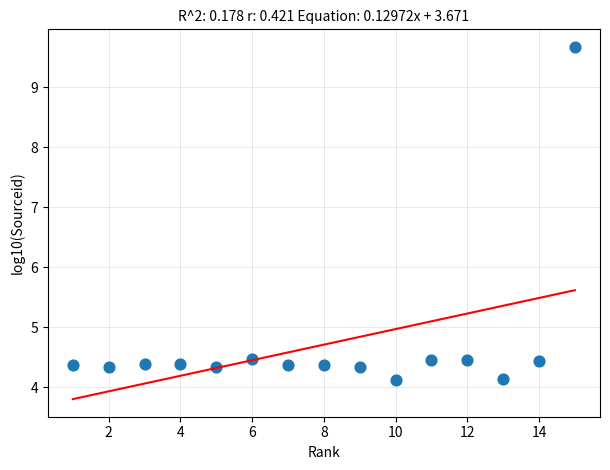

What is the range of Y values (max minus min)?

5.6